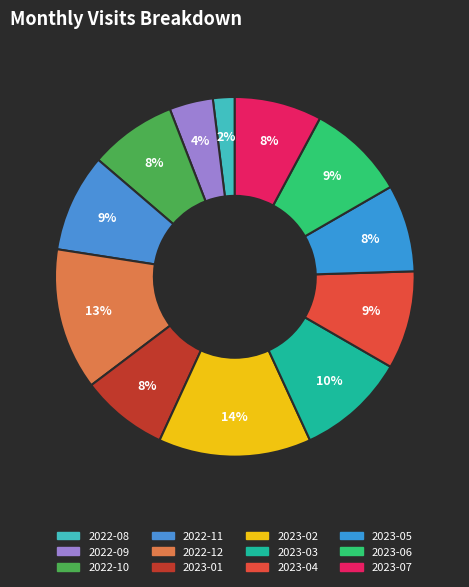

Count the number of slices in the pie.

12